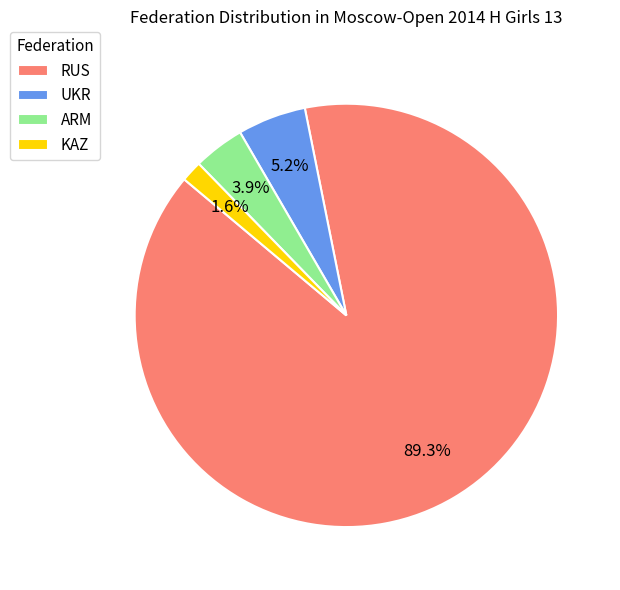

Which slice is the smallest?

KAZ